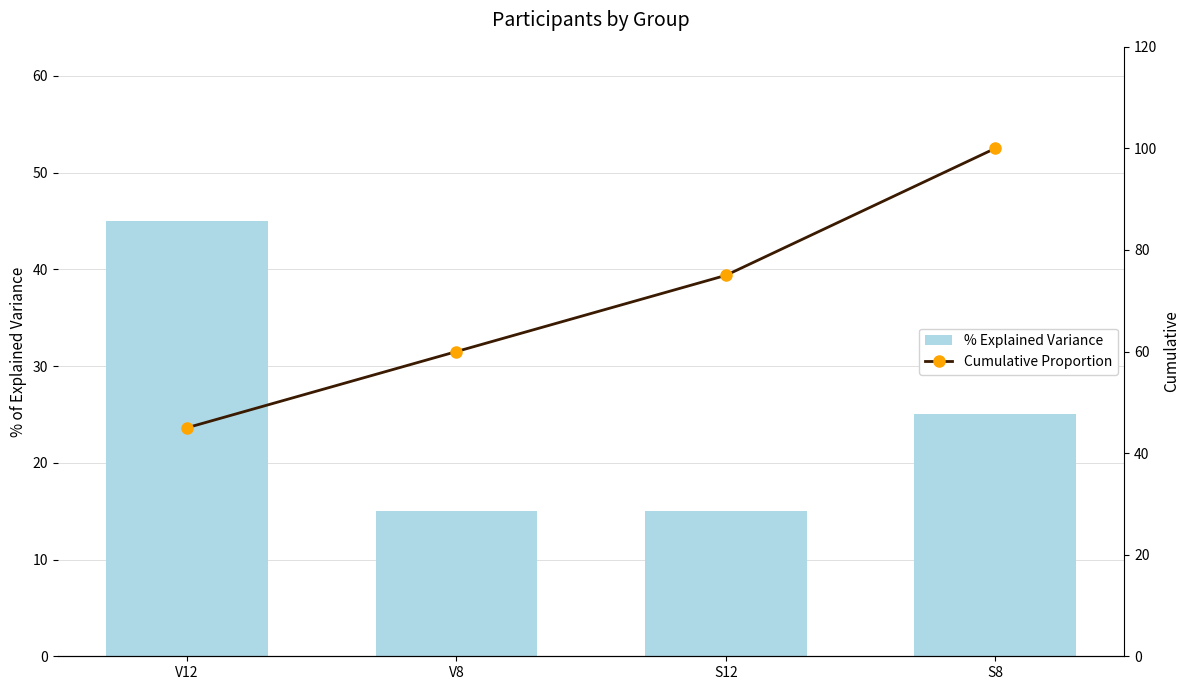

Which category has the highest value in the Cumulative Proportion series?

S8